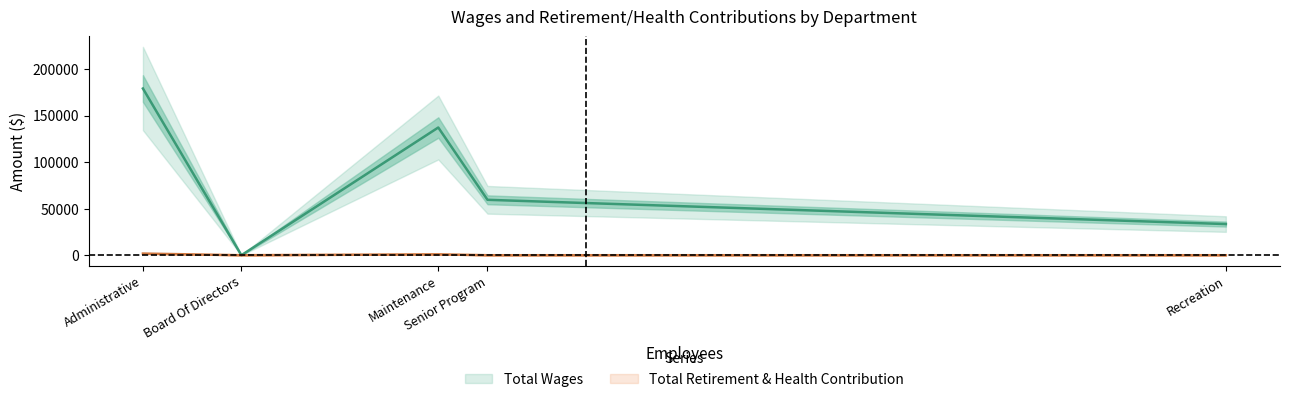

Which series has the widest spread of values?

Total Wages